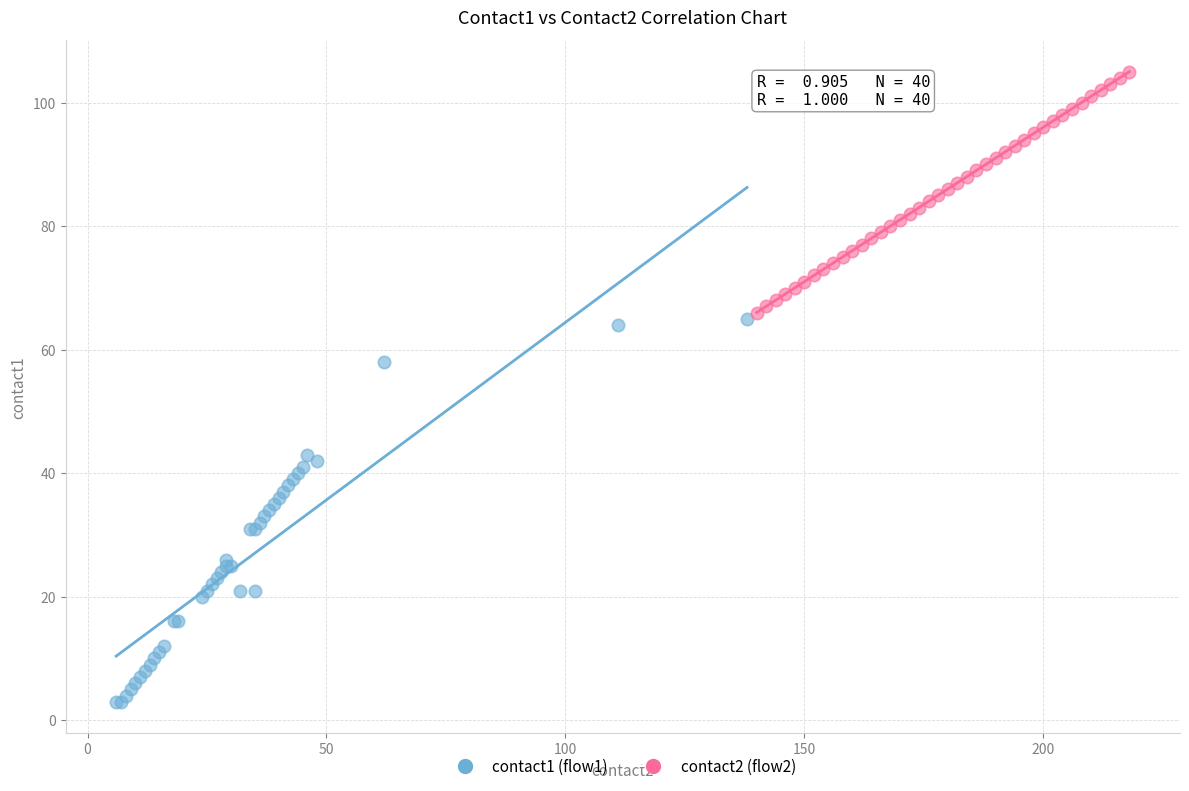

Which series has the widest spread of Y values?

contact1 (flow1)